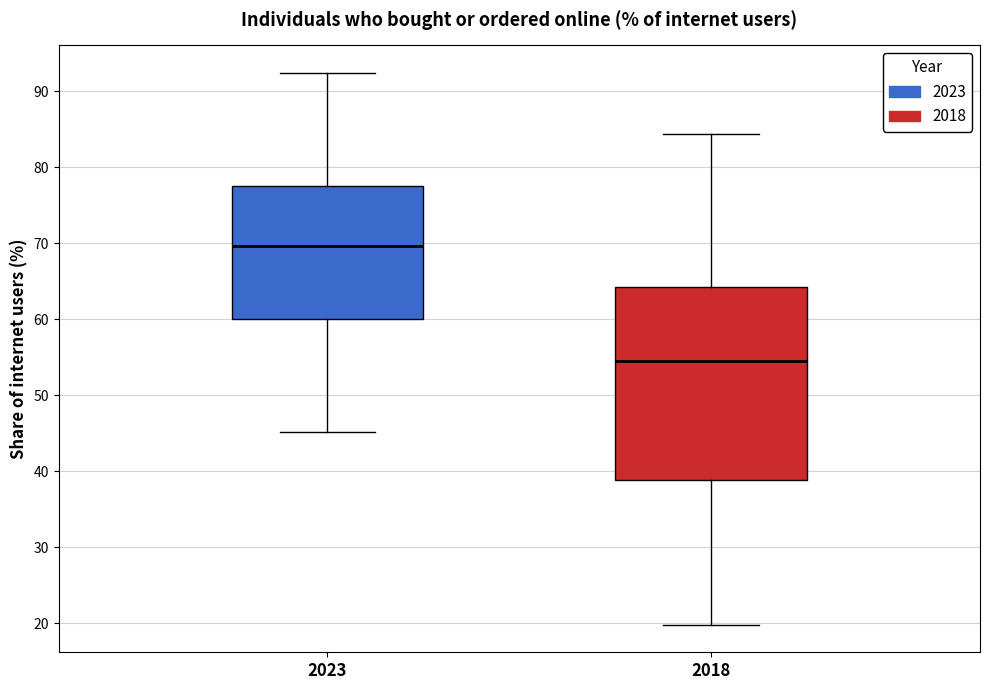

Which box has the highest median line?

2023